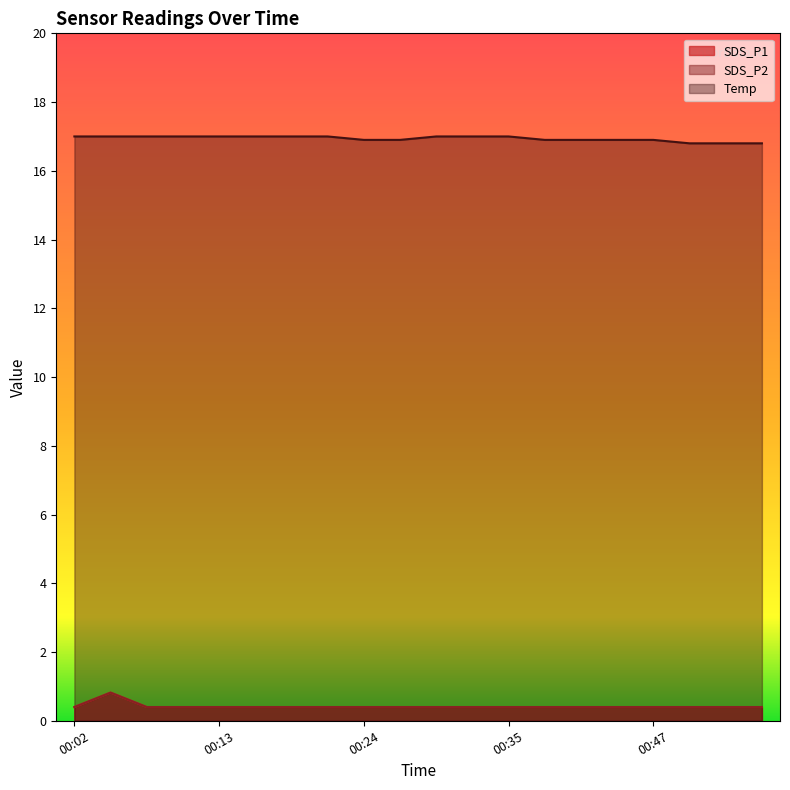

Count the number of categories in the chart.

20